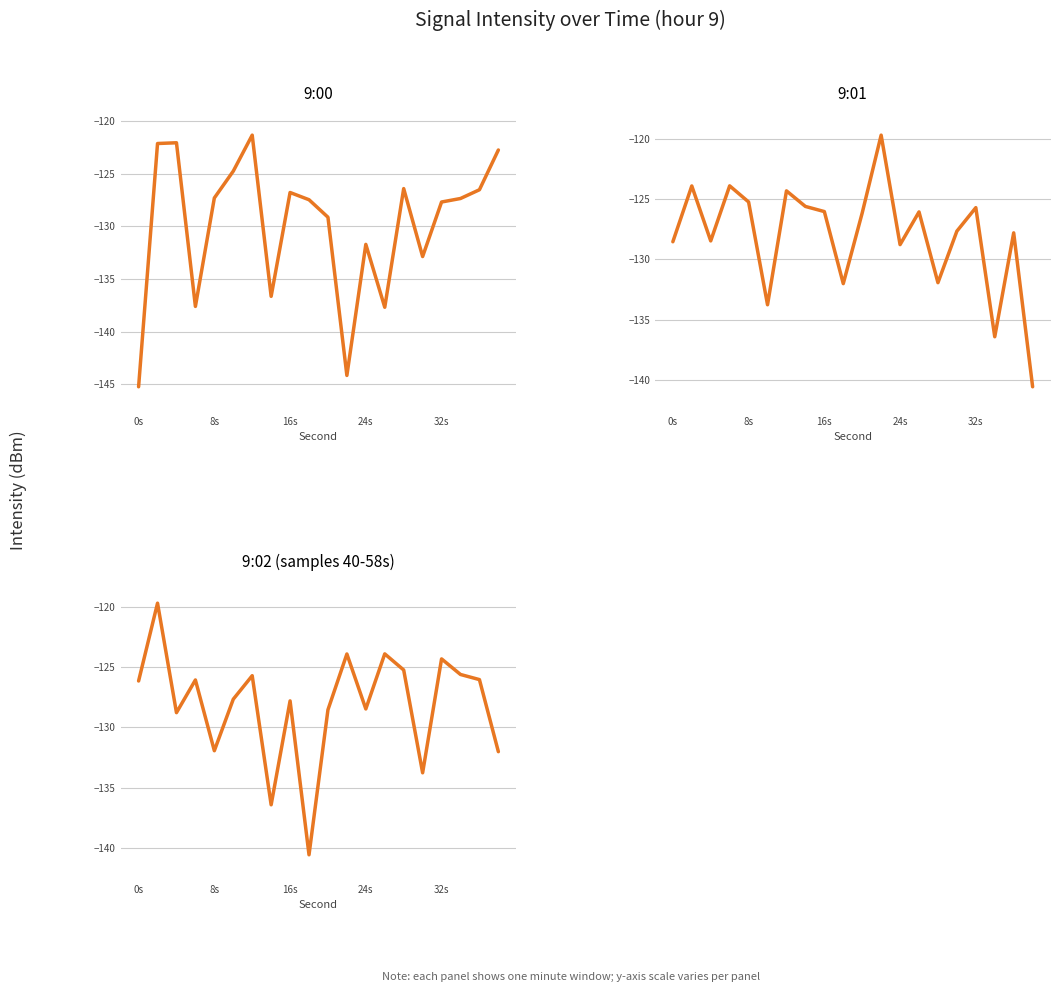

What are all the series names shown in the legend?

9:00, 9:01, 9:02 (samples 40-58s)